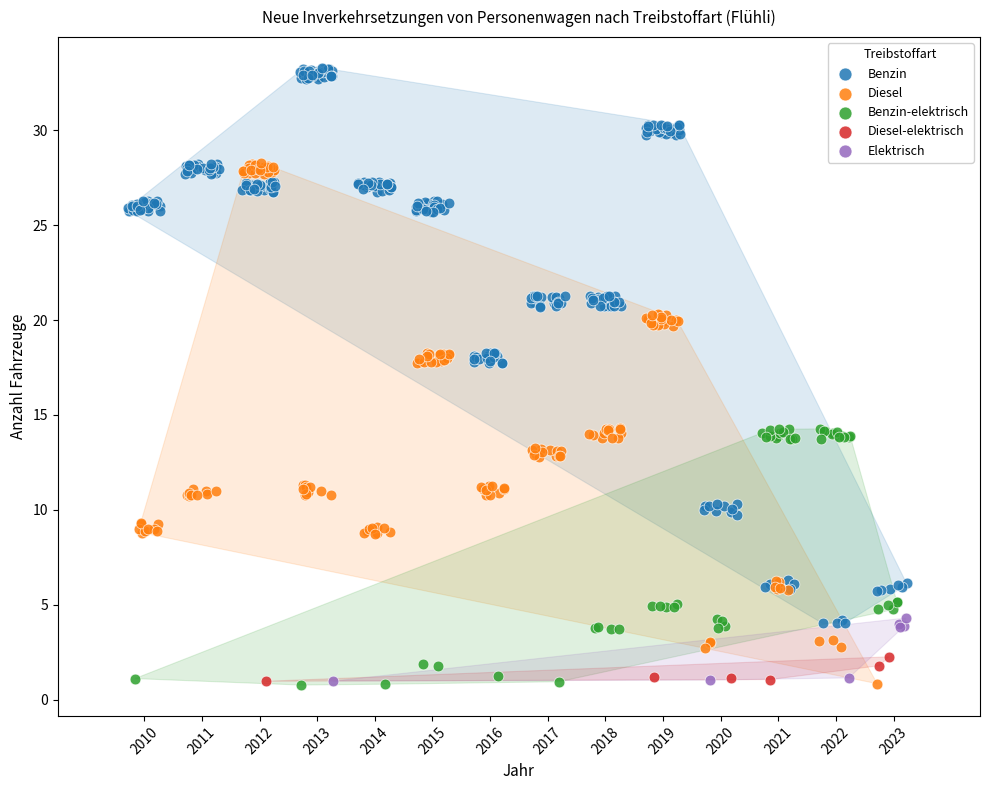

What are all the series names shown in the legend?

Benzin, Diesel, Benzin-elektrisch, Diesel-elektrisch, Elektrisch